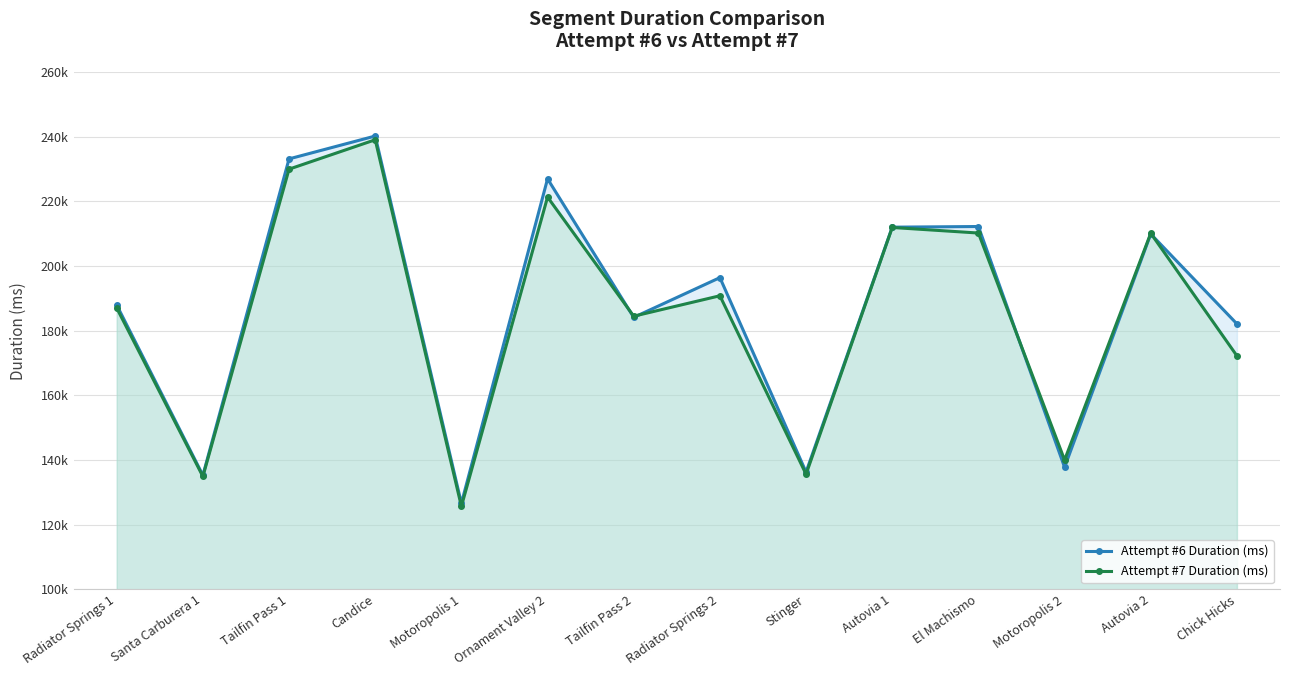

What is the difference between the maximum and minimum values in the Attempt #6 Duration (ms) series?

113607